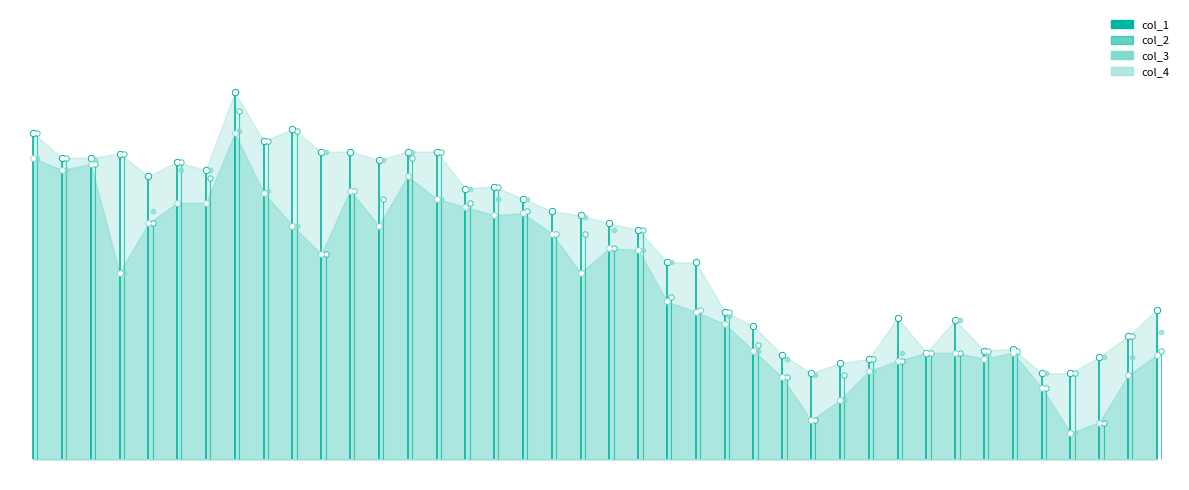

Which series reaches the minimum Y coordinate?

col_4